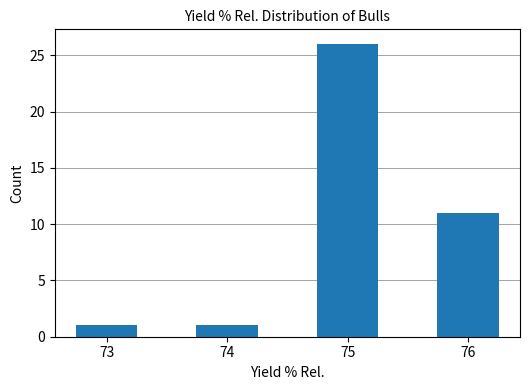

Between 76 and 75, which is larger?

75